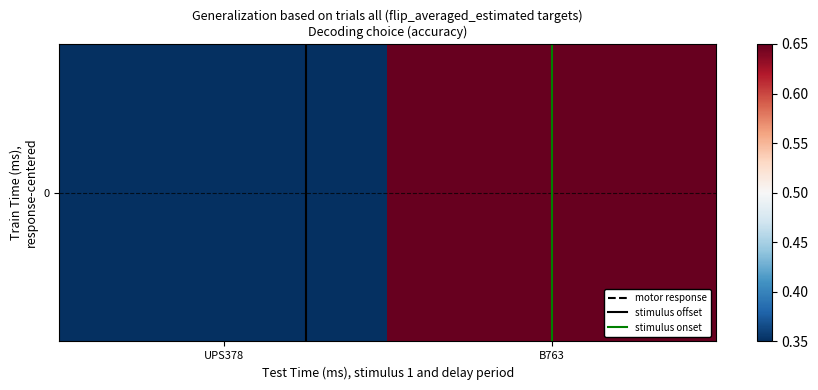

What is the difference between the maximum and minimum values?

0.3